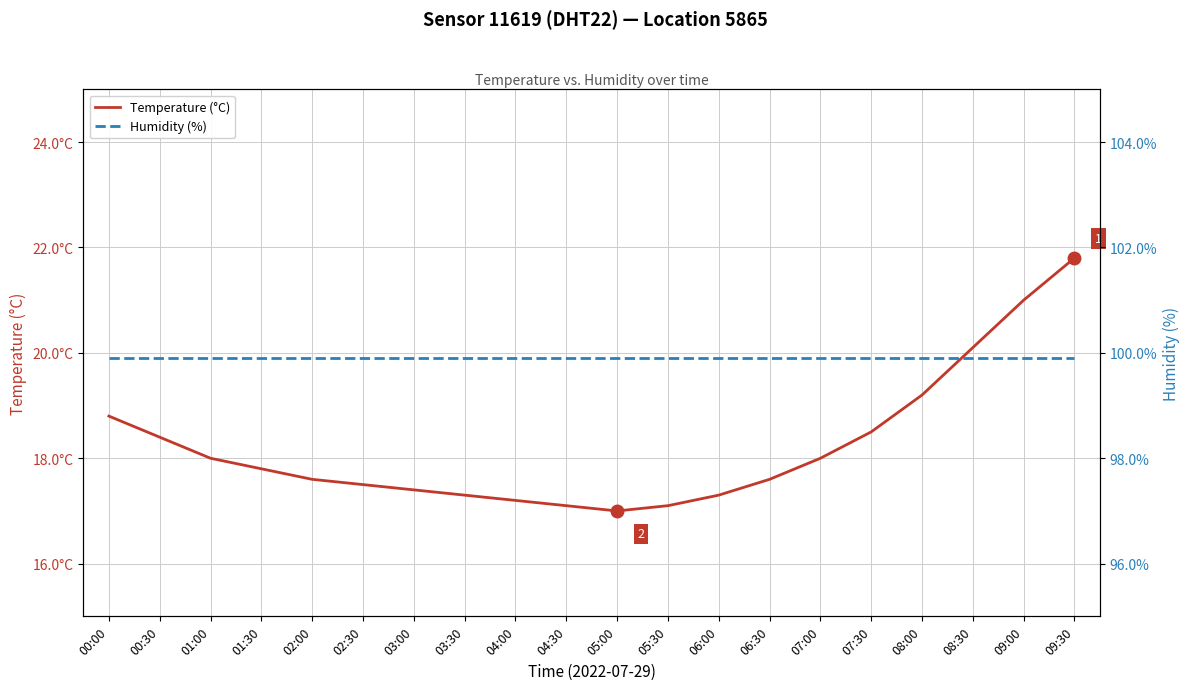

Between 07:00 and 07:30, which is larger?

07:30